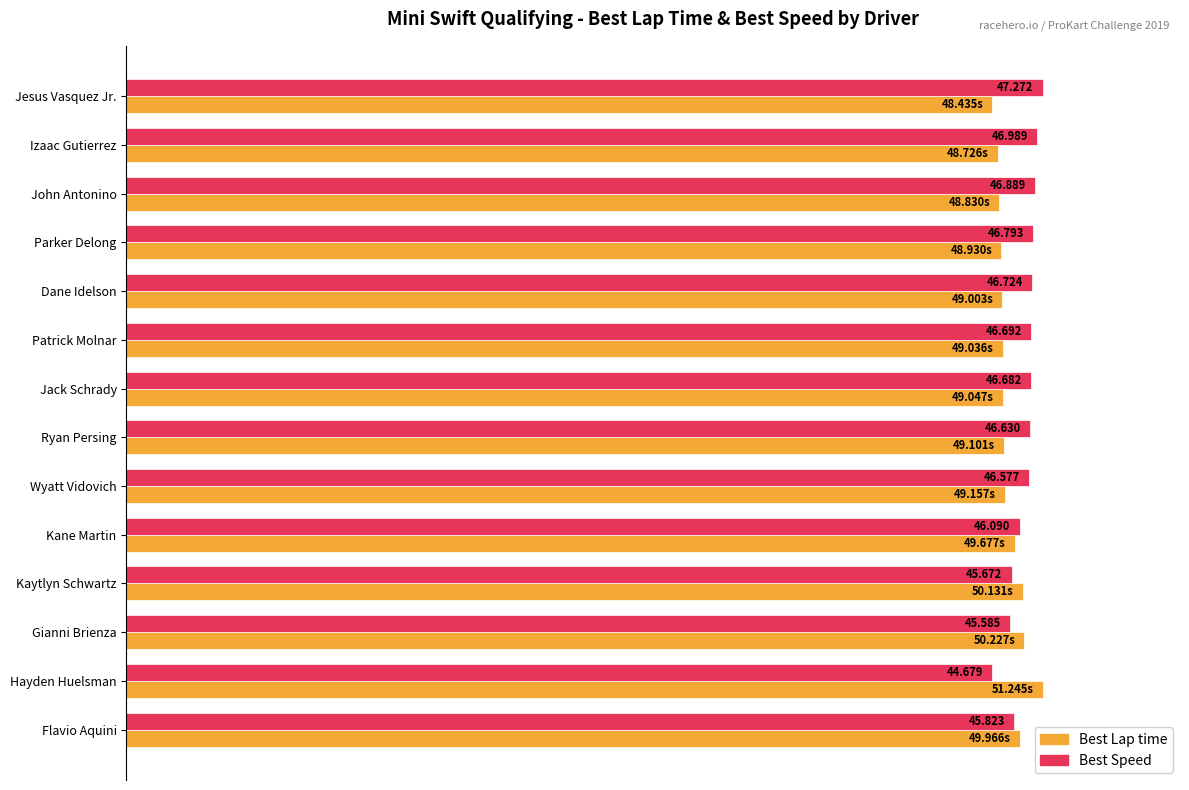

What are all the series names shown in the legend?

Best Lap time, Best Speed